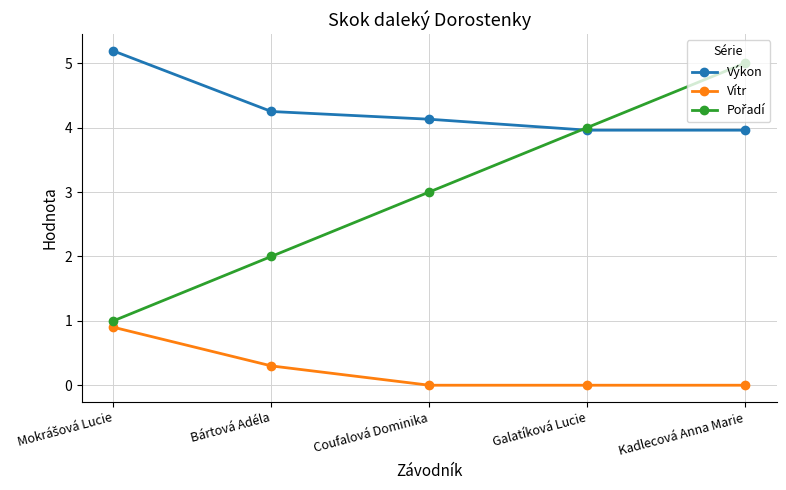

True or false: Vítr and Výkon cross at least once.

False